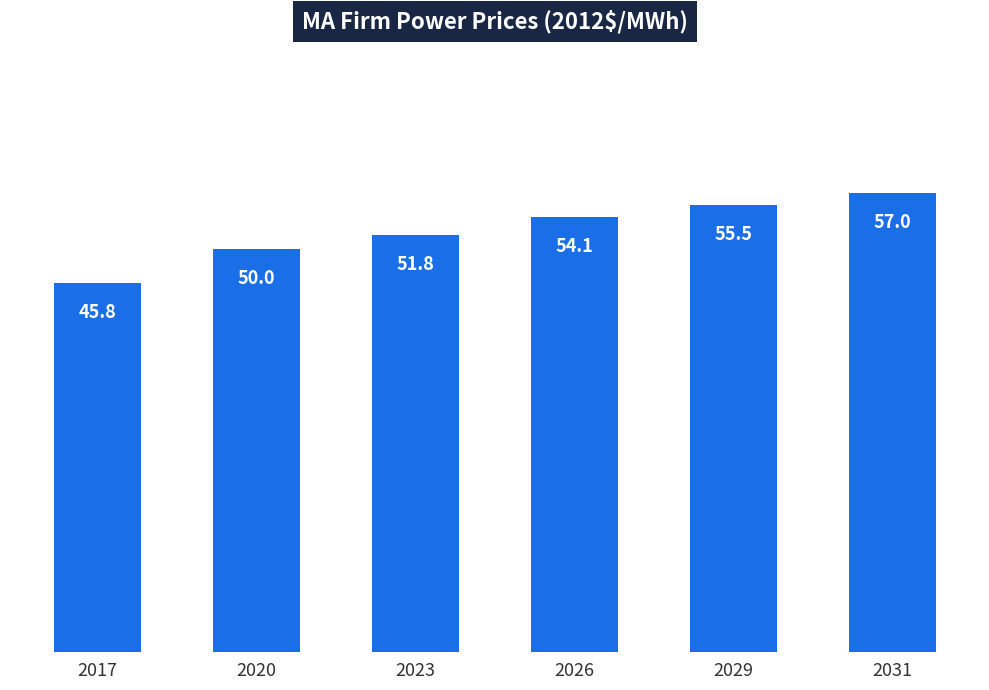

At which category does the chart reach its peak across all series?

2031